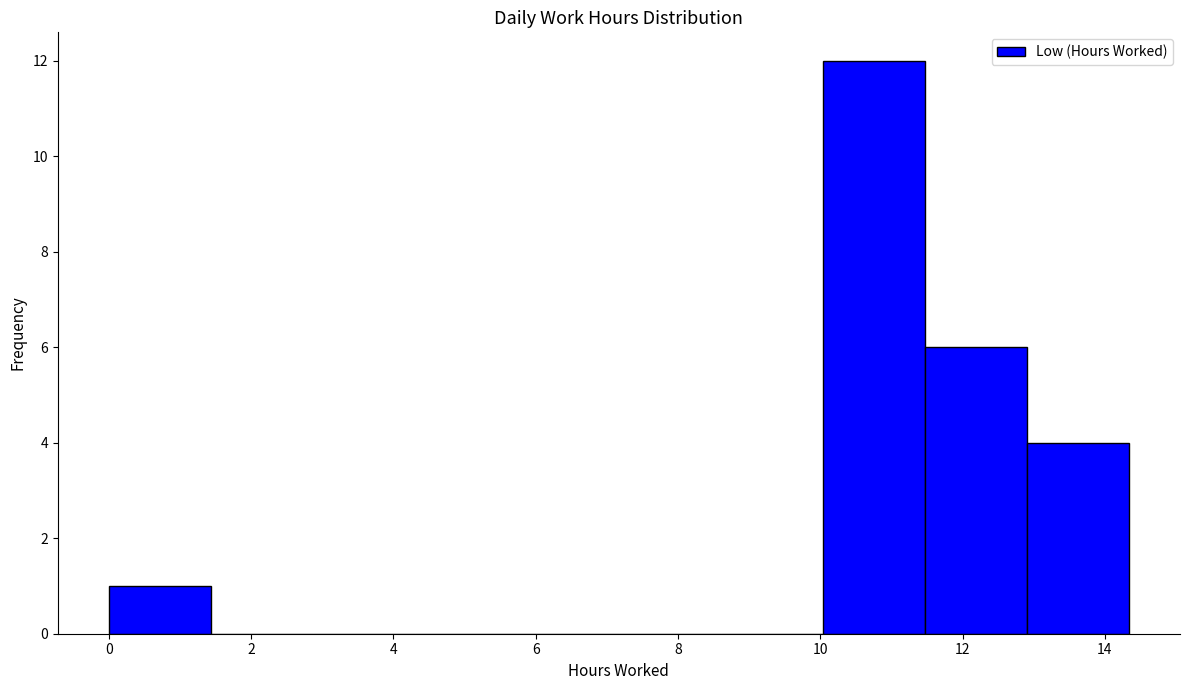

How tall is the bar that spans 10.0 to 11.4 on the x-axis? Neither the bar edges nor the heights are printed on the chart, so give them approximately, as read against the axes.

12